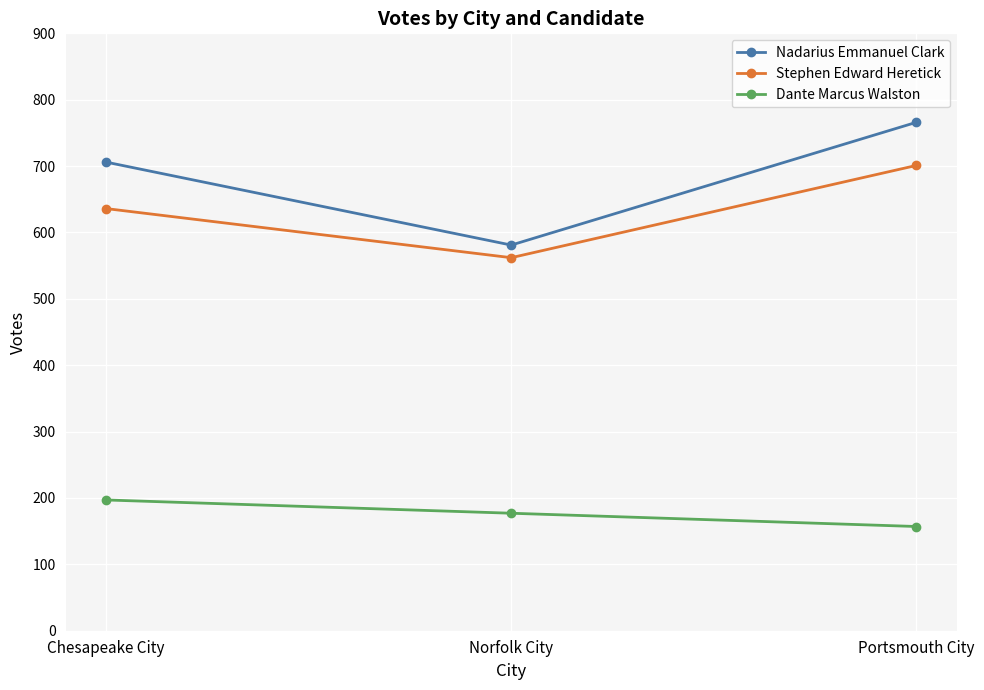

Is this an area chart (filled region under the line)?

No